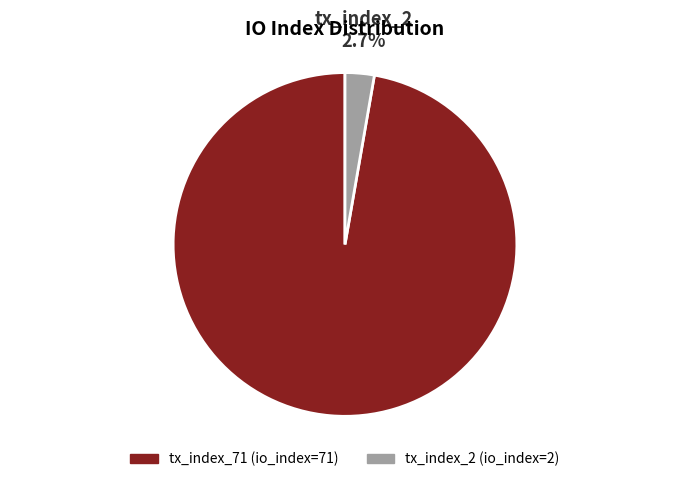

How many segments does this pie chart have?

2